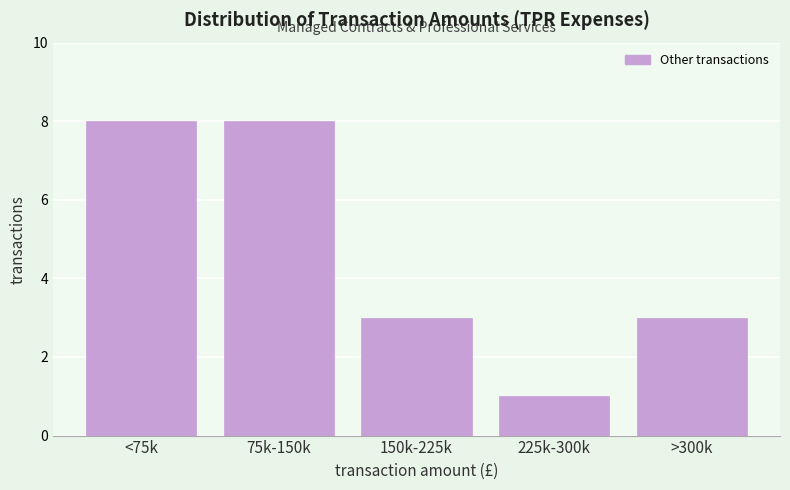

Reading right to left, extract all data points from this chart.

3	1	3	8	8